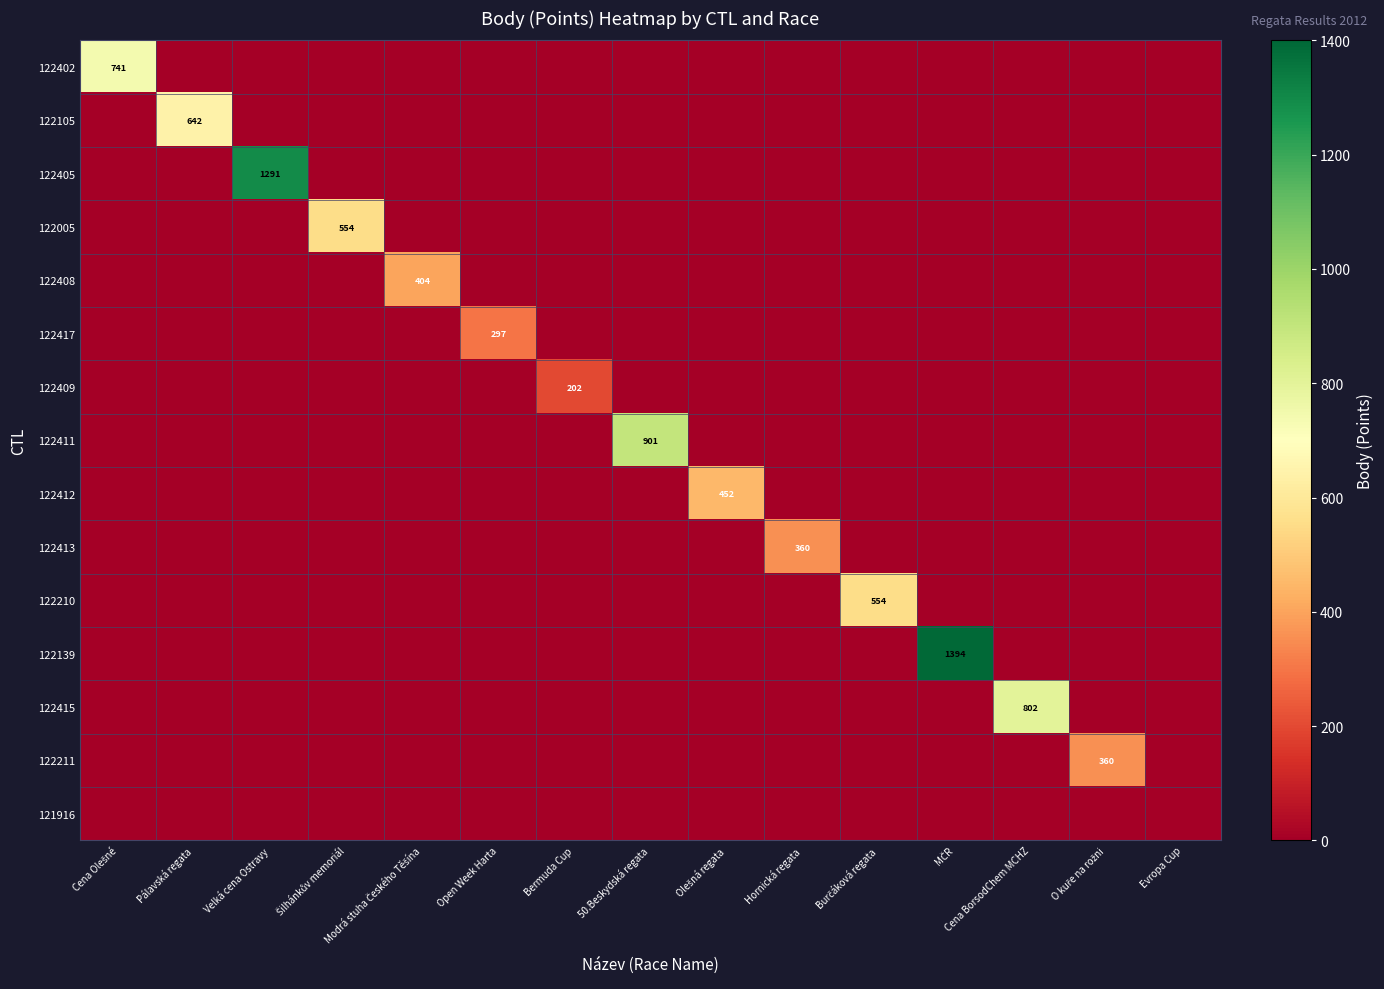

Rank the series at Burčáková regata from lowest to highest value.

122402, 122105, 122405, 122005, 122408, 122417, 122409, 122411, 122412, 122413, 122139, 122415, 122211, 121916, 122210